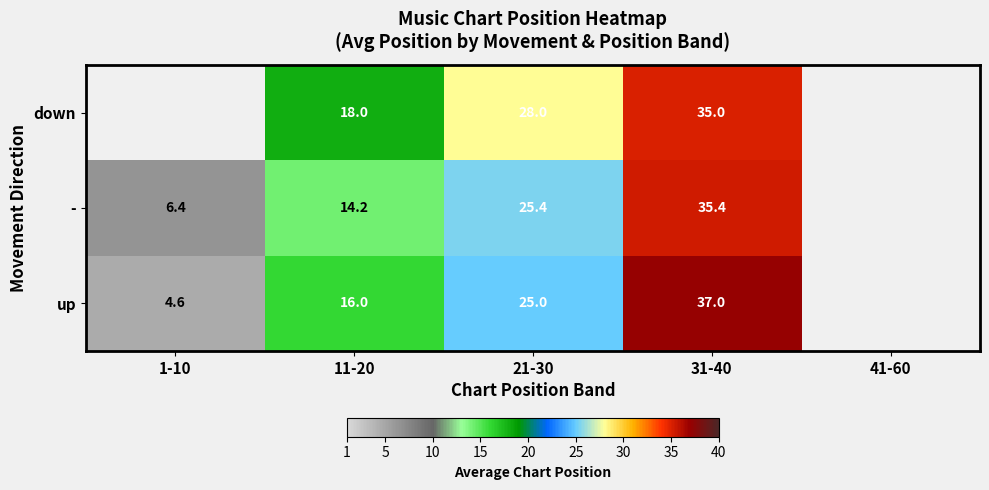

At which category is the sum across all series the highest?

31-40